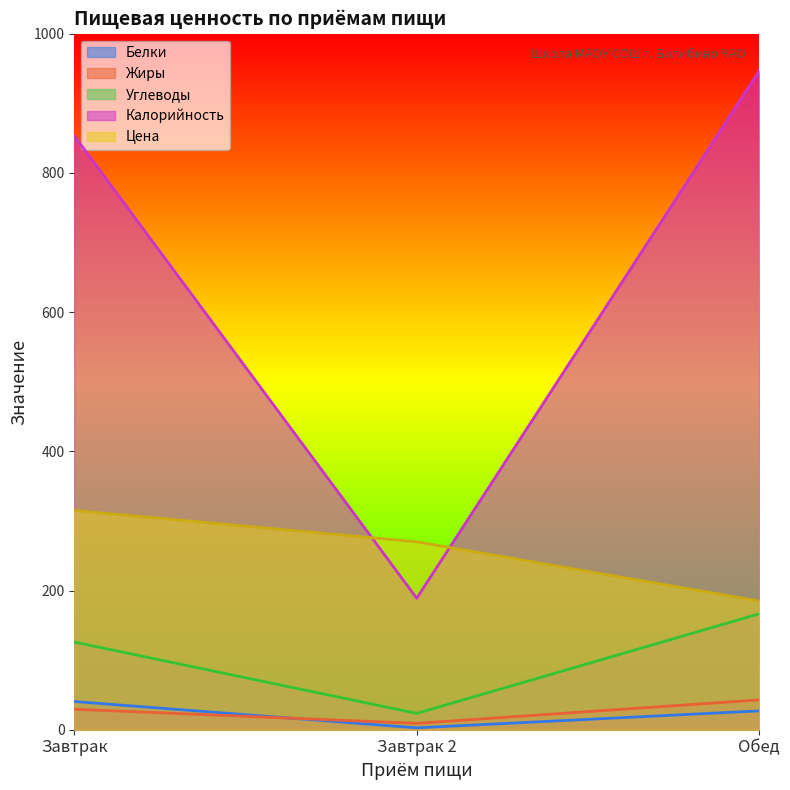

Rank the series by their maximum value, from lowest to highest.

Белки, Жиры, Углеводы, Цена, Калорийность